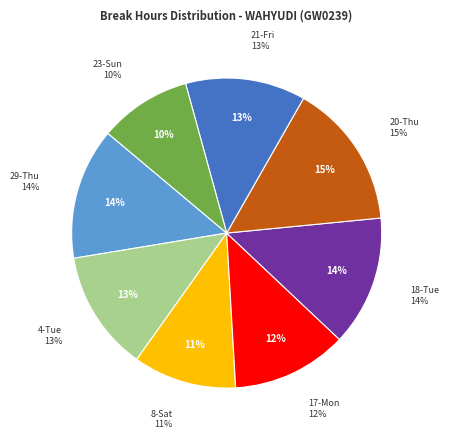

To the nearest percent, what portion does 18-Tue represent?

14%